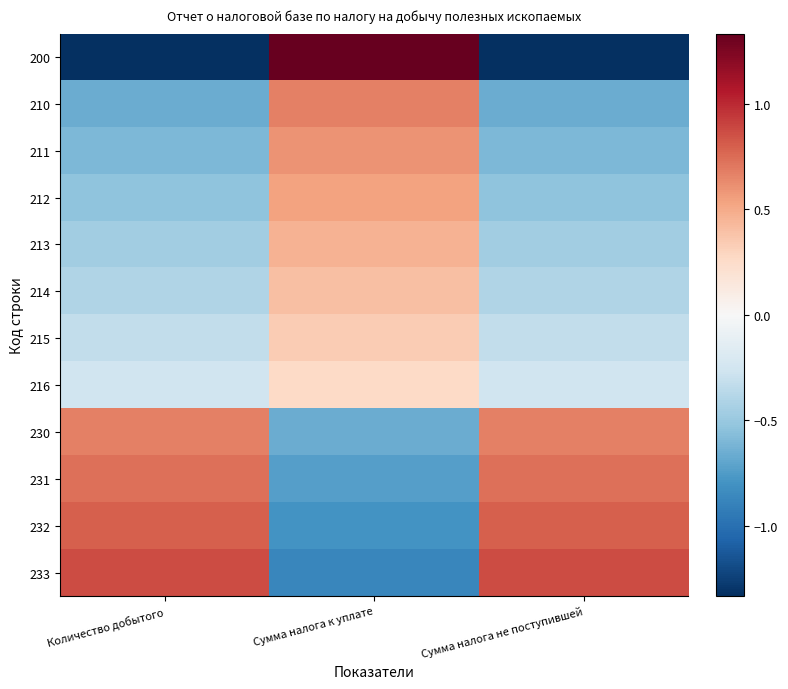

Reading left to right, extract all data points from this chart.

200: Количество добытого=-1.3	Сумма налога к уплате=1.3	Сумма налога не поступившей=-1.3
210: Количество добытого=-0.7	Сумма налога к уплате=0.7	Сумма налога не поступившей=-0.7
211: Количество добытого=-0.6	Сумма налога к уплате=0.6	Сумма налога не поступившей=-0.6
212: Количество добытого=-0.5	Сумма налога к уплате=0.5	Сумма налога не поступившей=-0.5
213: Количество добытого=-0.5	Сумма налога к уплате=0.5	Сумма налога не поступившей=-0.5
214: Количество добытого=-0.4	Сумма налога к уплате=0.4	Сумма налога не поступившей=-0.4
215: Количество добытого=-0.3	Сумма налога к уплате=0.3	Сумма налога не поступившей=-0.3
216: Количество добытого=-0.3	Сумма налога к уплате=0.3	Сумма налога не поступившей=-0.3
230: Количество добытого=0.7	Сумма налога к уплате=-0.7	Сумма налога не поступившей=0.7
231: Количество добытого=0.7	Сумма налога к уплате=-0.7	Сумма налога не поступившей=0.7
232: Количество добытого=0.8	Сумма налога к уплате=-0.8	Сумма налога не поступившей=0.8
233: Количество добытого=0.9	Сумма налога к уплате=-0.9	Сумма налога не поступившей=0.9